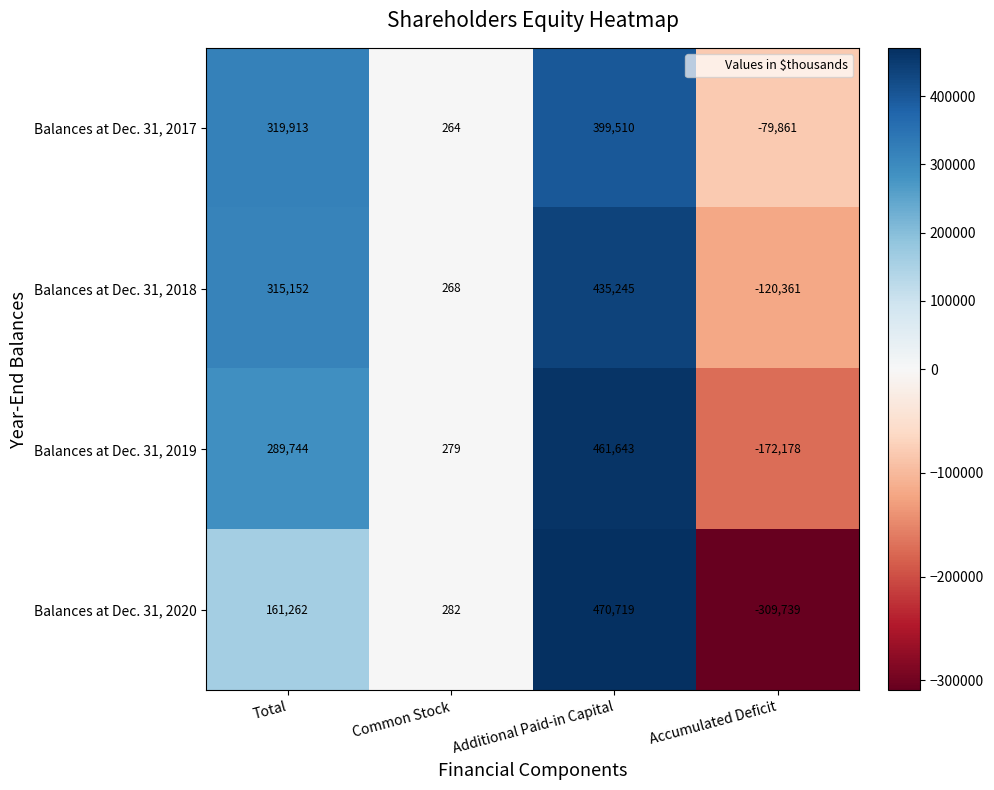

The Balances at Dec. 31, 2018 series shows -120361 at Accumulated Deficit. True or false?

True